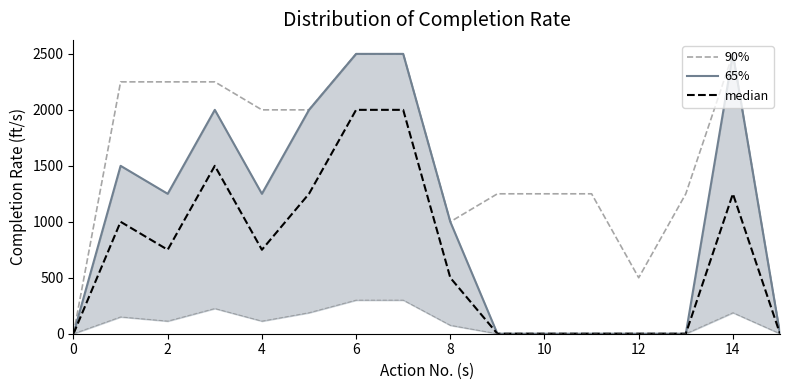

How many interior local peaks does the 65% series have?

3